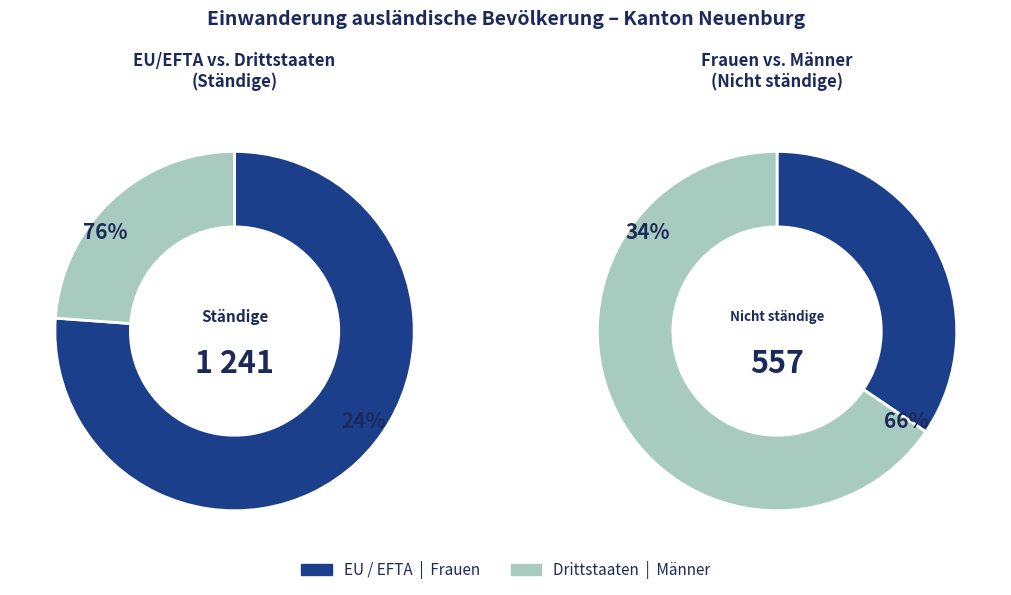

The Drittstaaten slice represents 24% of the pie. True or false?

True